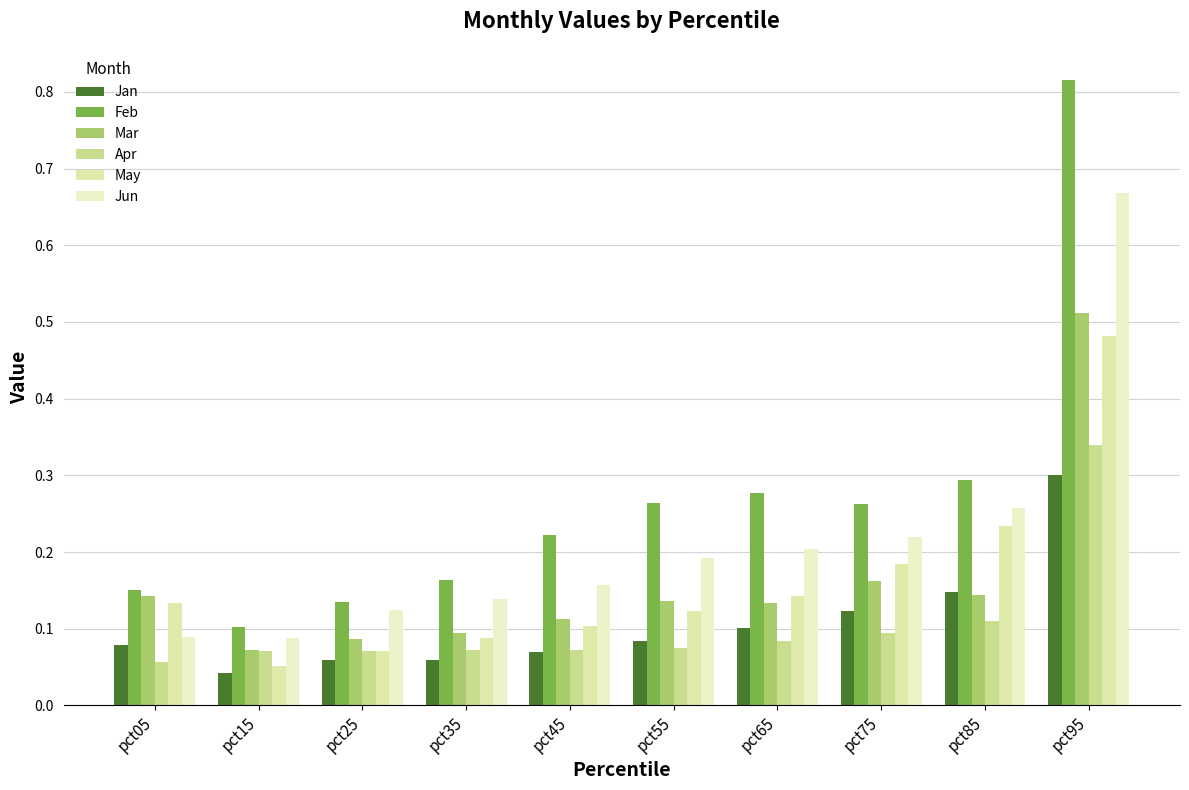

What value does the Feb series have at pct35?

0.2